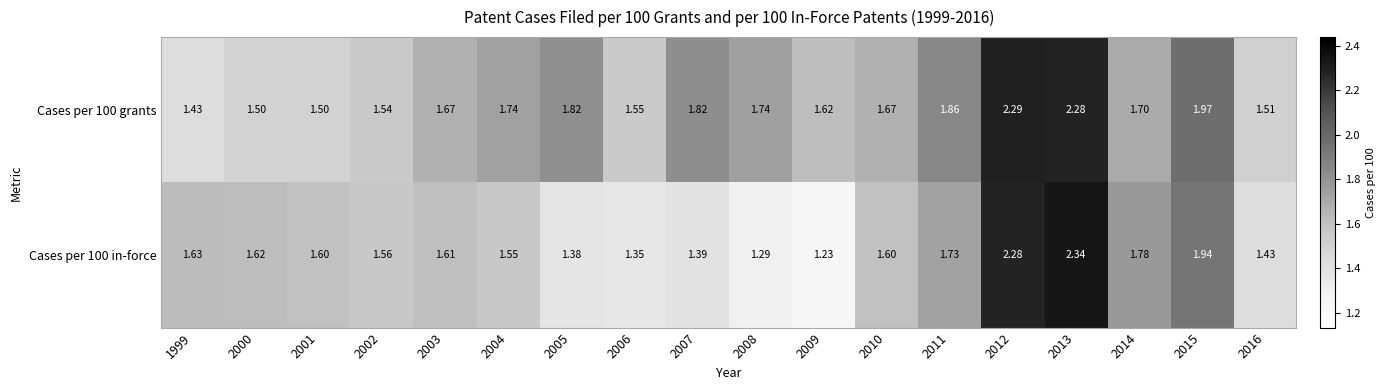

Is the value of Cases per 100 grants at 2003 greater than the value of Cases per 100 in-force at 2002?

Yes